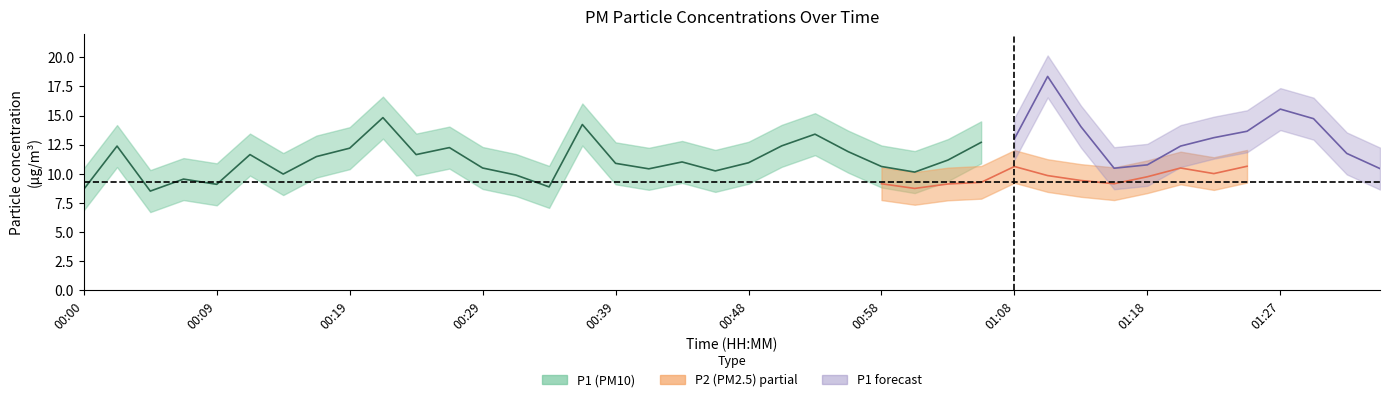

The value of P2 at 00:41 is 15.5. True or false?

False